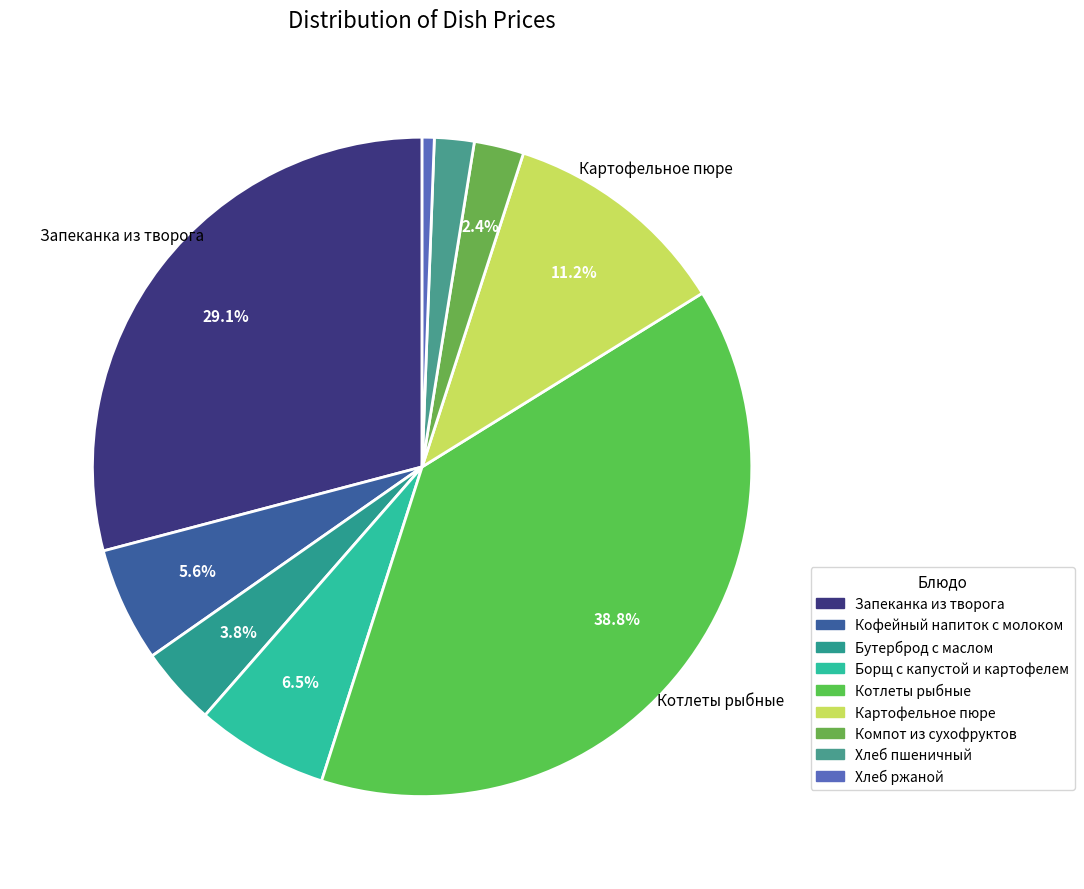

What percentage is the Картофельное пюре slice, to the nearest percent?

11%